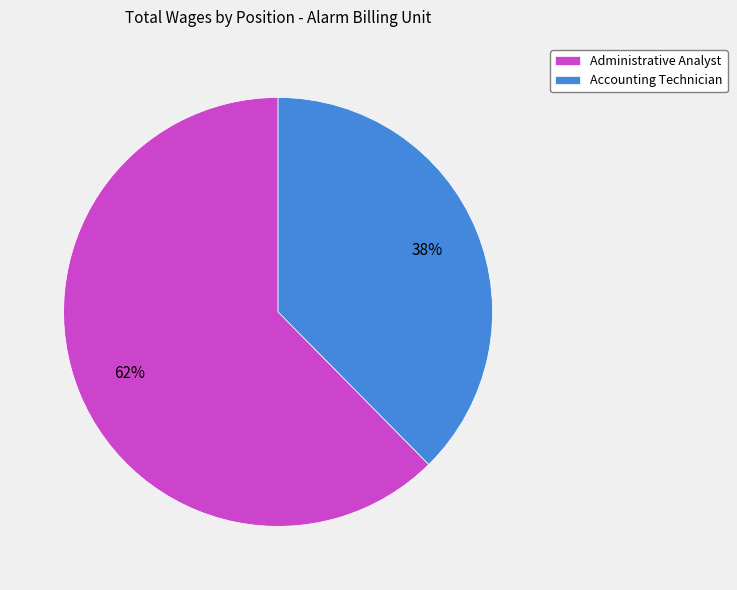

To the nearest percent, what percentage of the pie is Accounting Technician?

38%